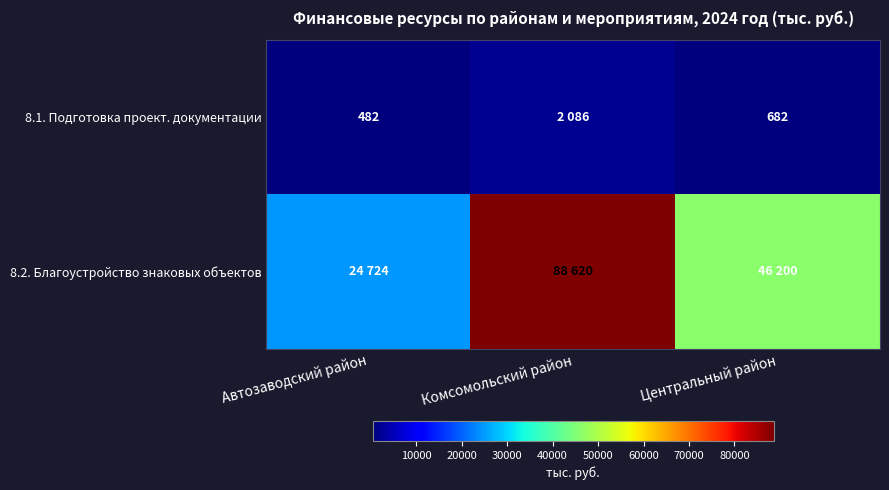

The value of 8.1. Подготовка проект. документации at Центральный район is 1032. True or false?

False